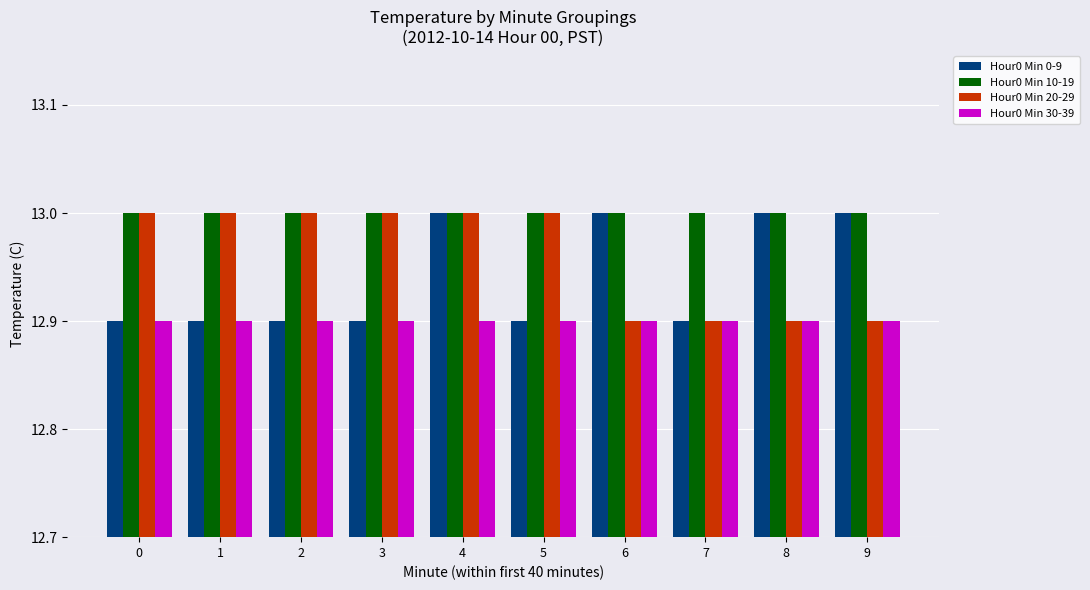

What is the value of the Hour0 Min 20-29 bar at the 10th from the left?

12.9